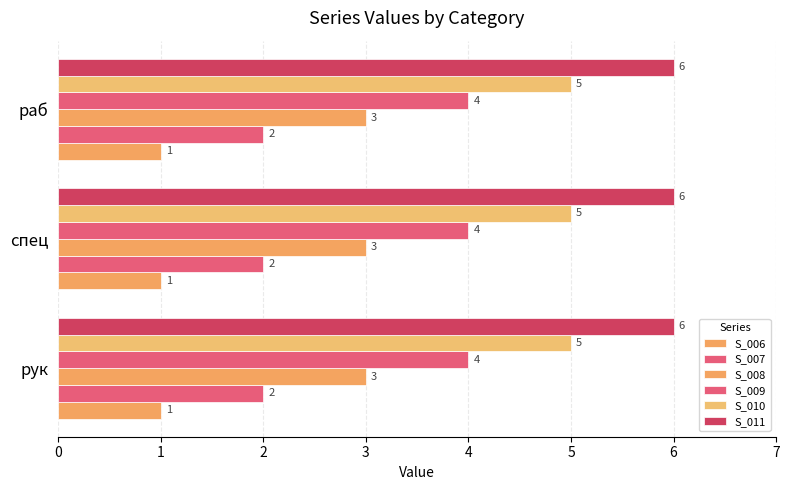

How many categories are shown in the chart?

3